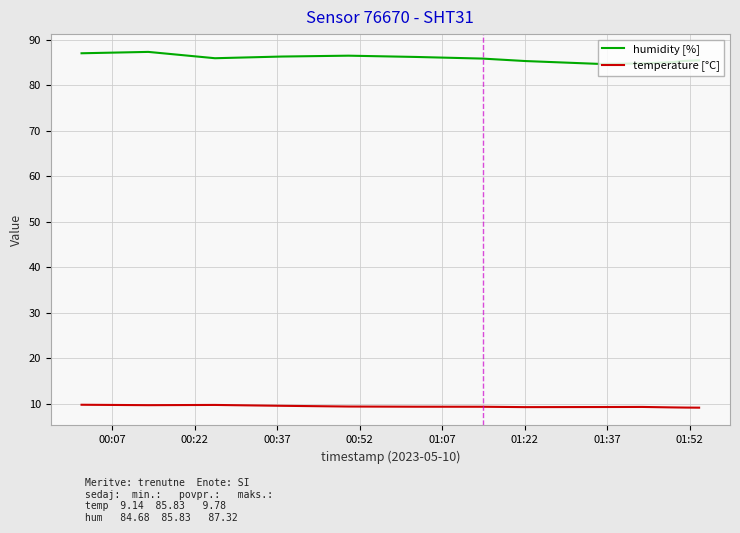

Which series has the largest total across all categories?

humidity [%]